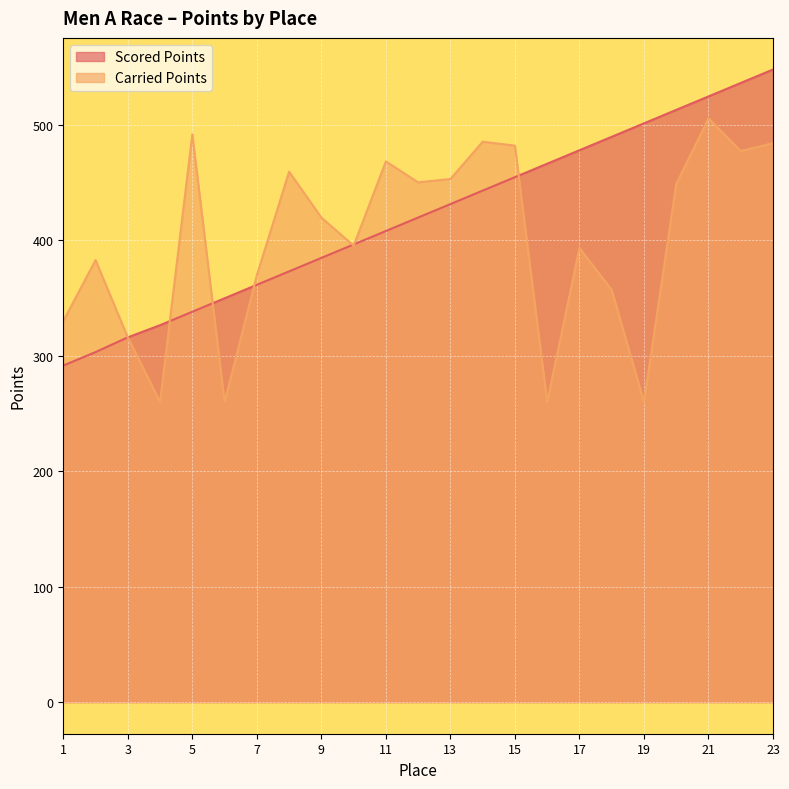

What is the difference between the maximum and minimum values in the Carried Points series?

245.6